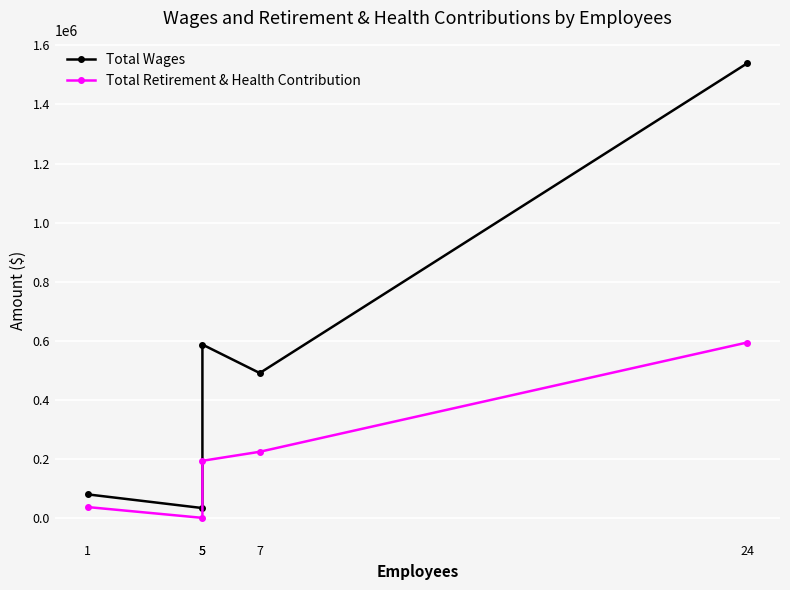

Where does the Total Wages series first go above 490384?

5